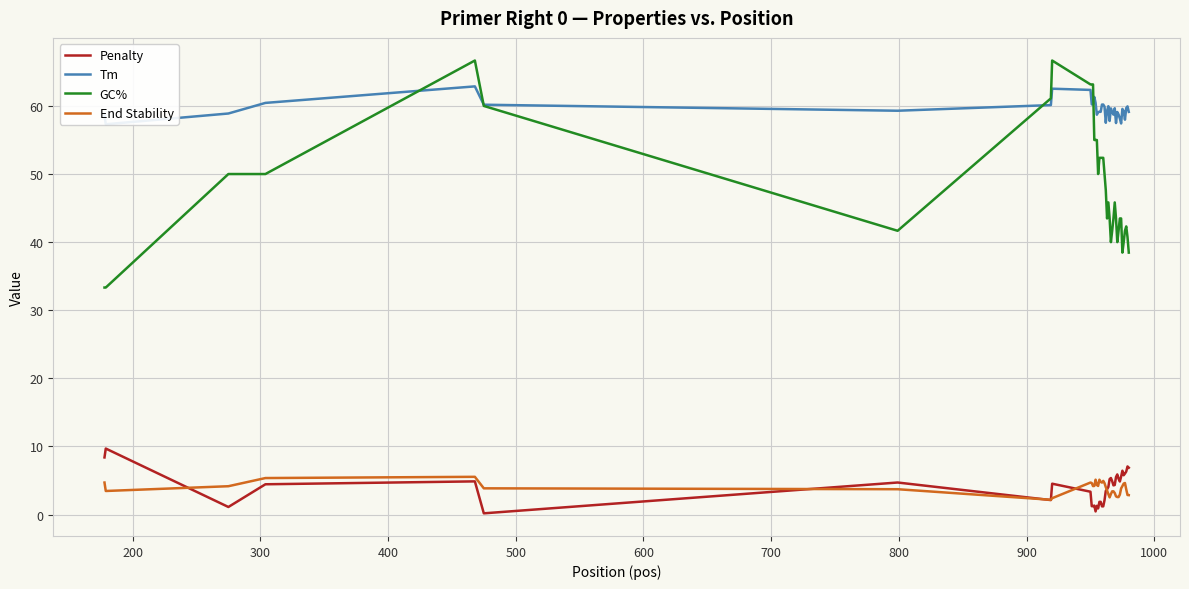

True or false: Penalty and GC% cross at least once.

False